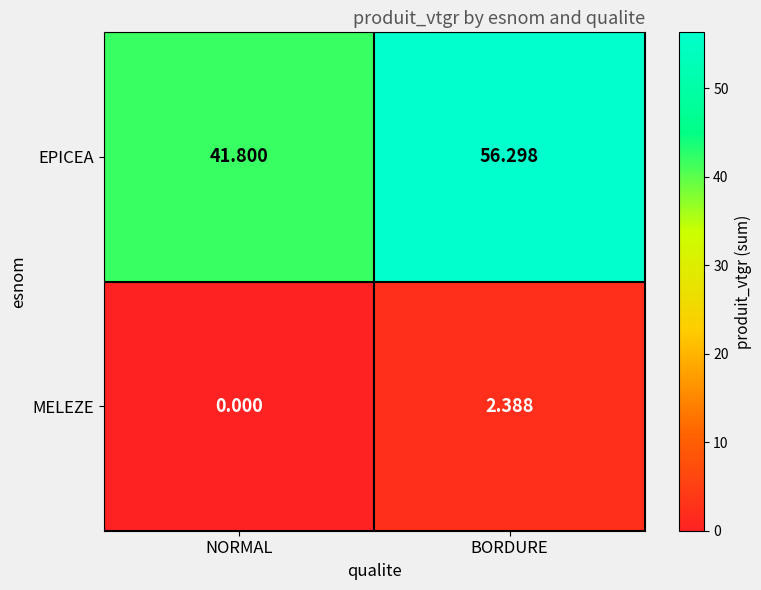

At which label does EPICEA reach its minimum?

NORMAL